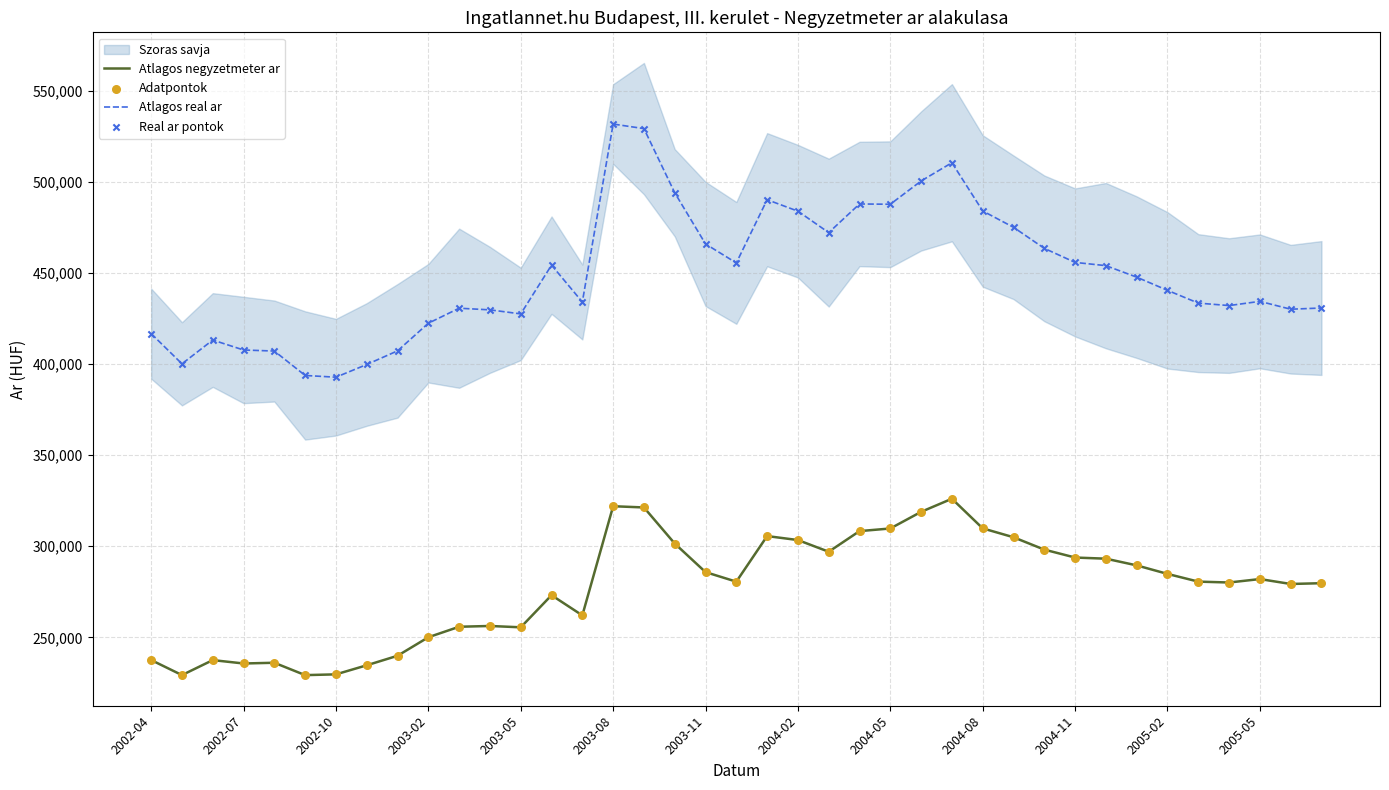

Which series has the widest spread of Y values?

Atlagos real ar